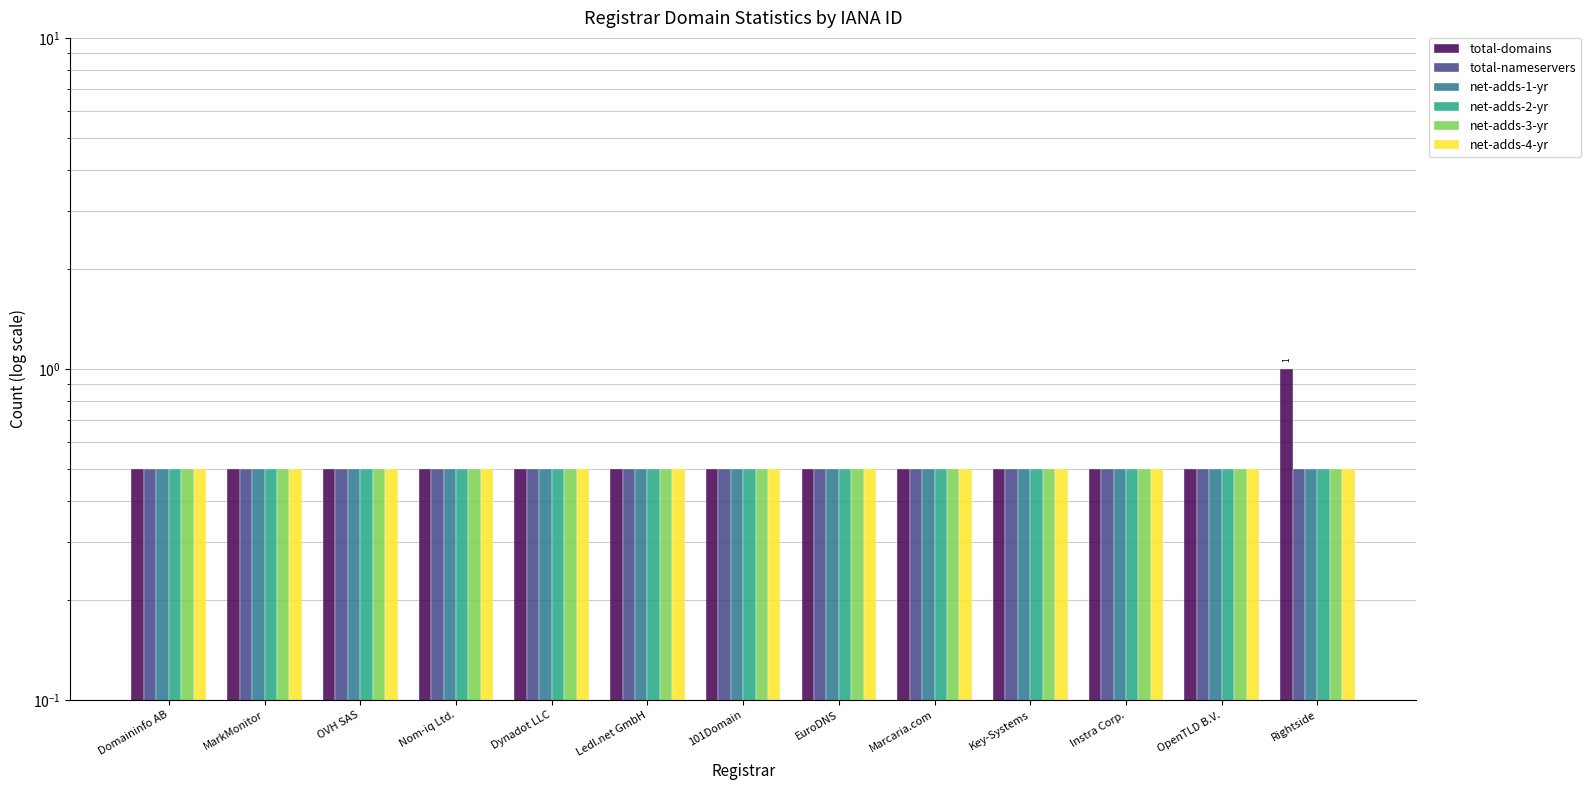

True or false: total-nameservers has a value of 0.9 at 101Domain.

False